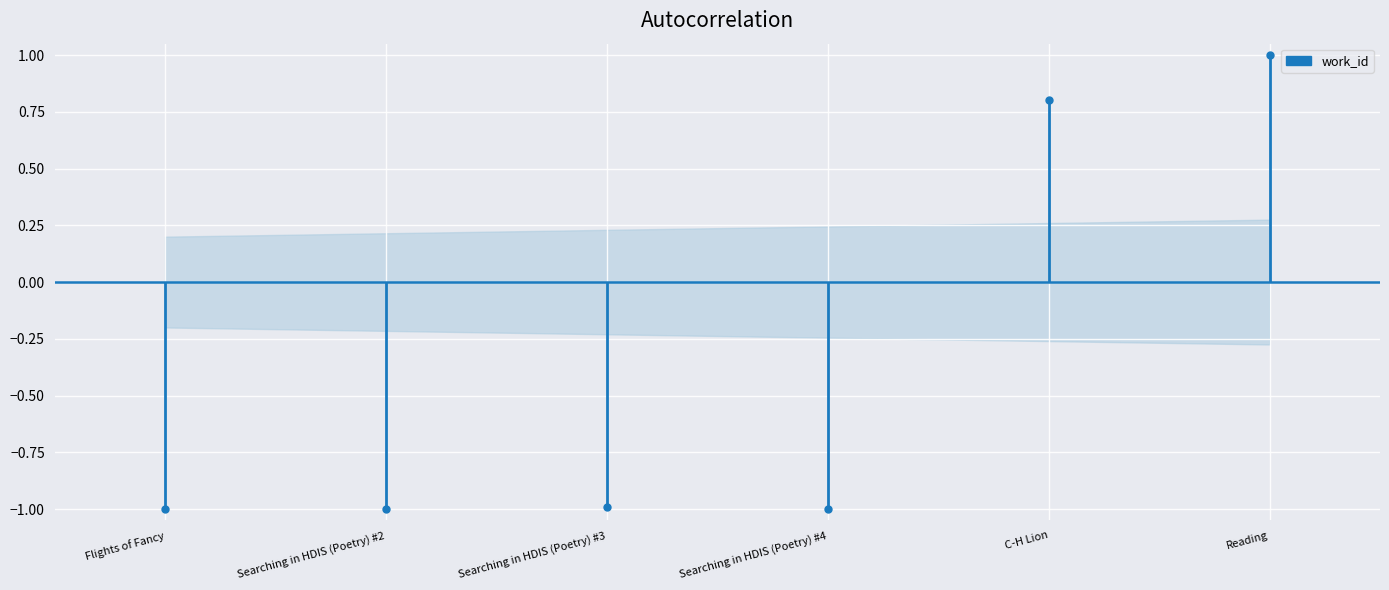

What is the label of the 5th bar from the right?

Searching in HDIS (Poetry) #2